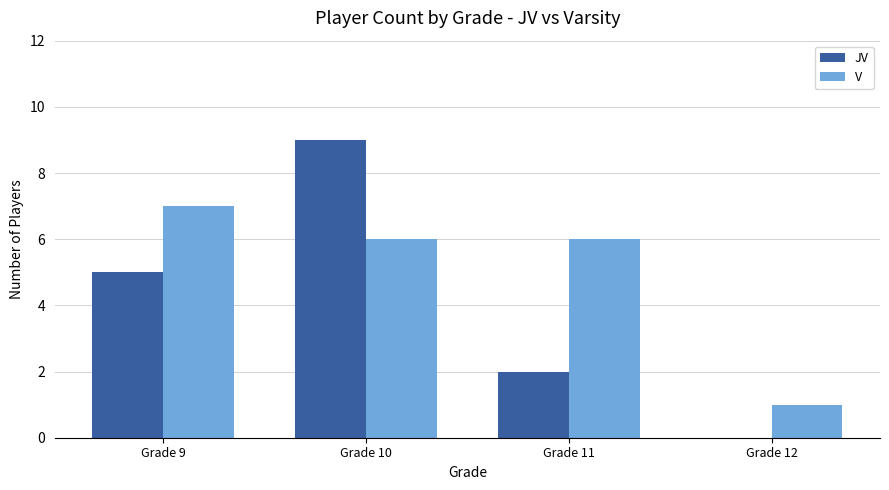

At which label is JV closest to 4?

Grade 9